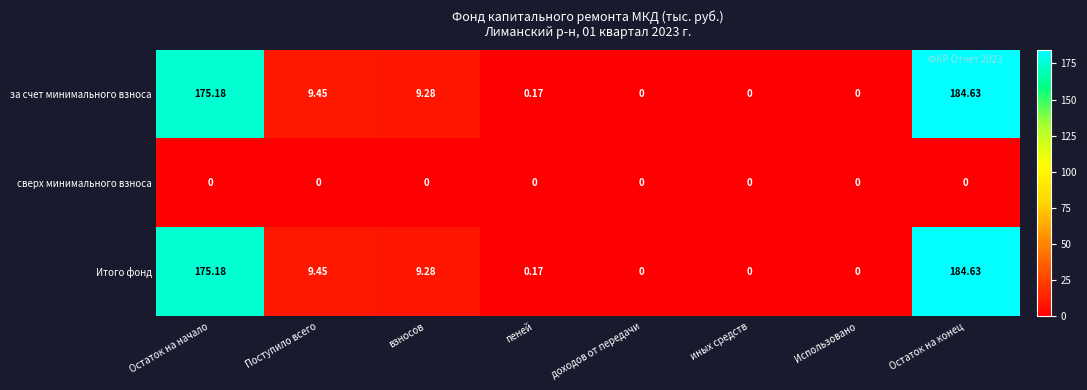

What is the total value across all series at взносов?

18.6